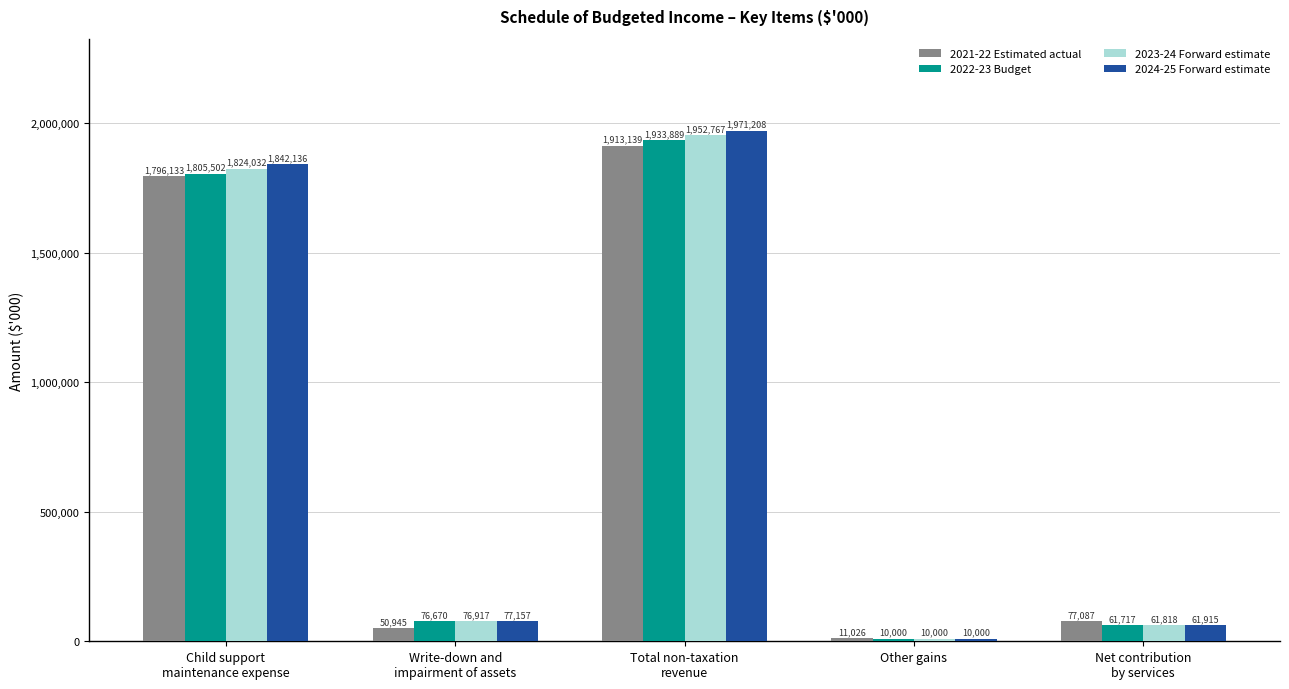

At which category is the sum across all series the highest?

Total non-taxation
revenue